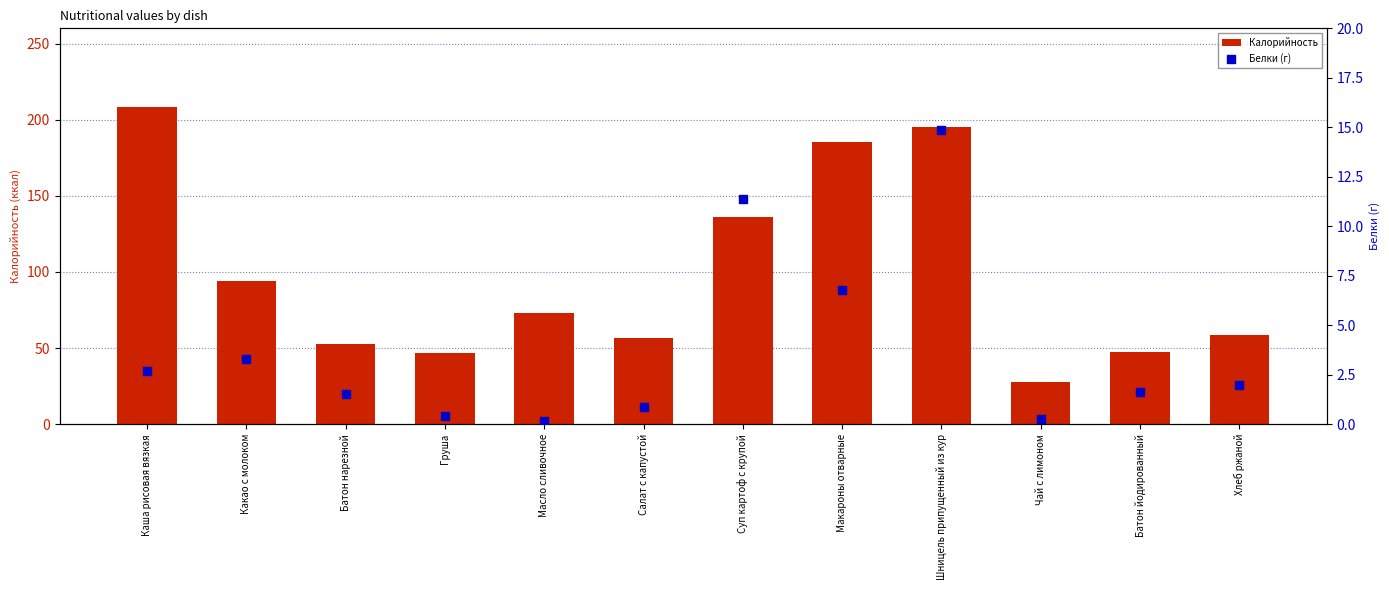

Which series contains the highest Y value?

Калорийность